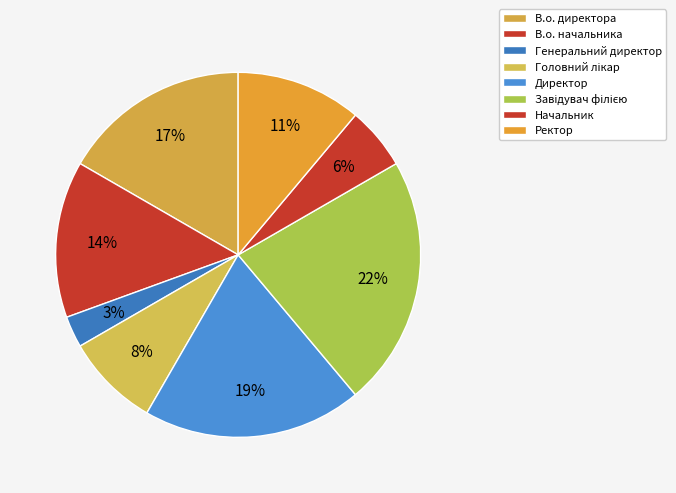

What is the largest slice in the pie chart?

Завідувач філією